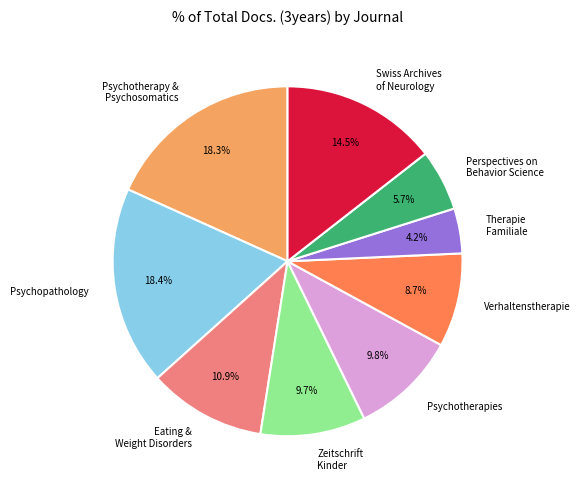

Which category has the smallest portion of the pie?

Therapie Familiale